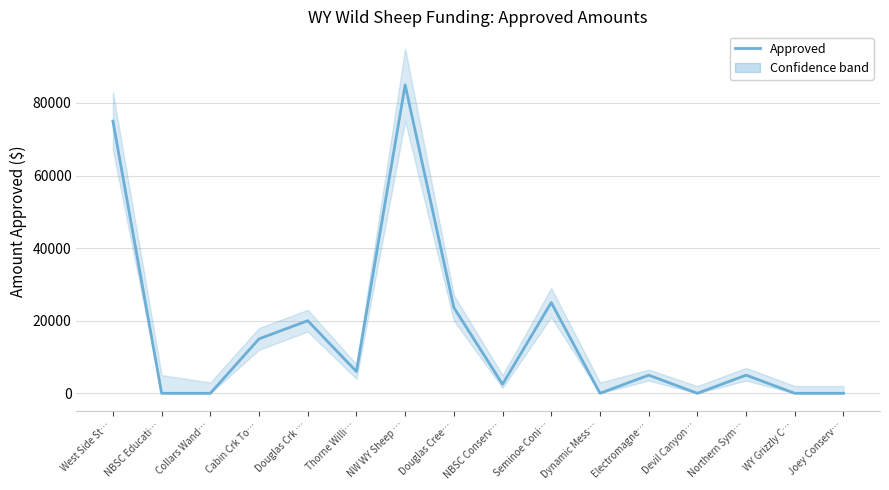

How many data points are less than 5000?

8